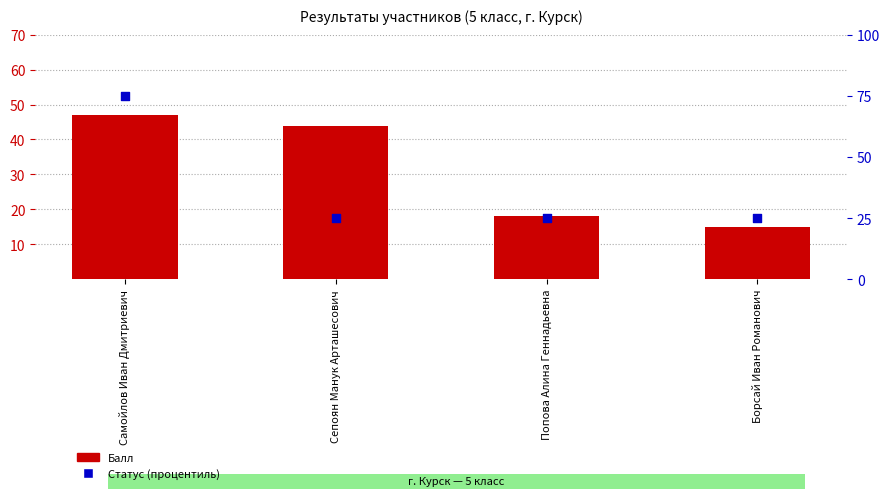

What are all the series names shown in the legend?

Балл, Статус (процентиль)